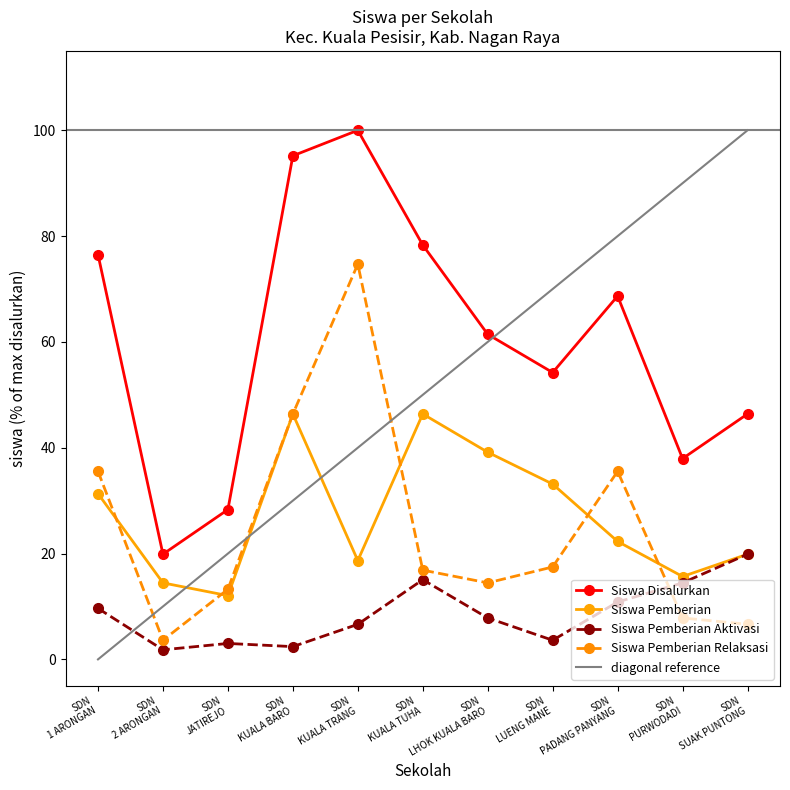

In Siswa Disalurkan, how many points are lower than both neighbors (excluding endpoints)?

3